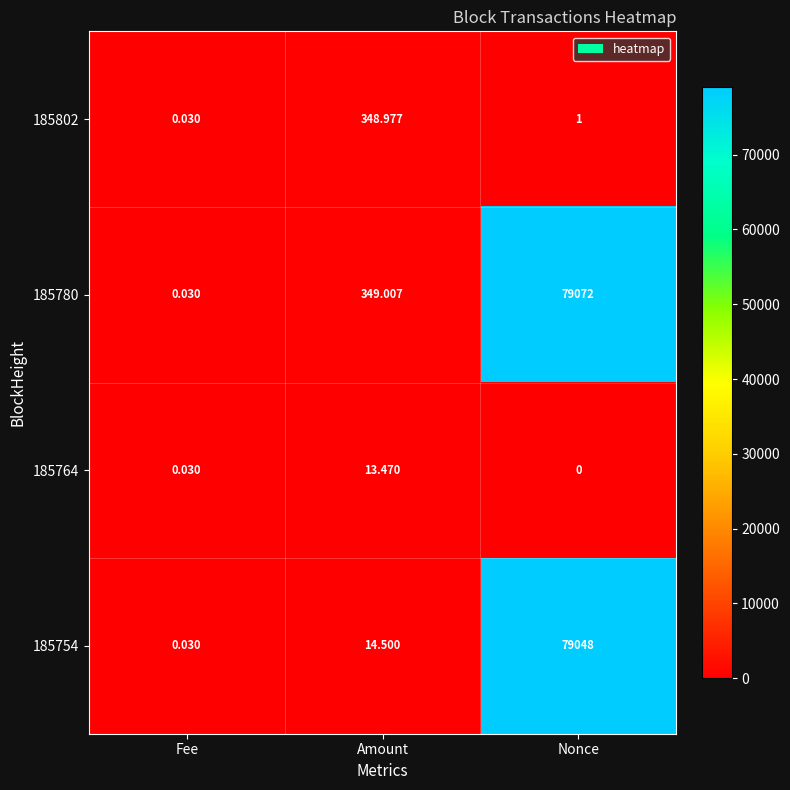

Rank the categories by 185802 value from highest to lowest.

Amount, Nonce, Fee